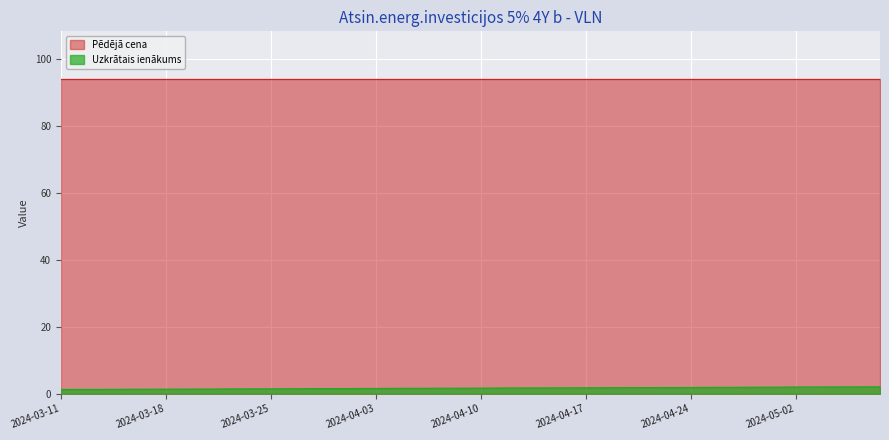

What is the label of the 28th point from the left?

2024-04-19